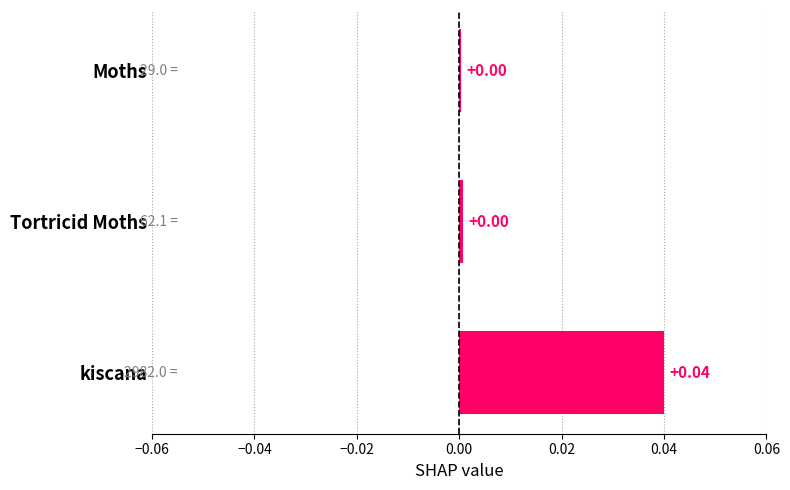

Which label corresponds to the largest value in the chart?

kiscana